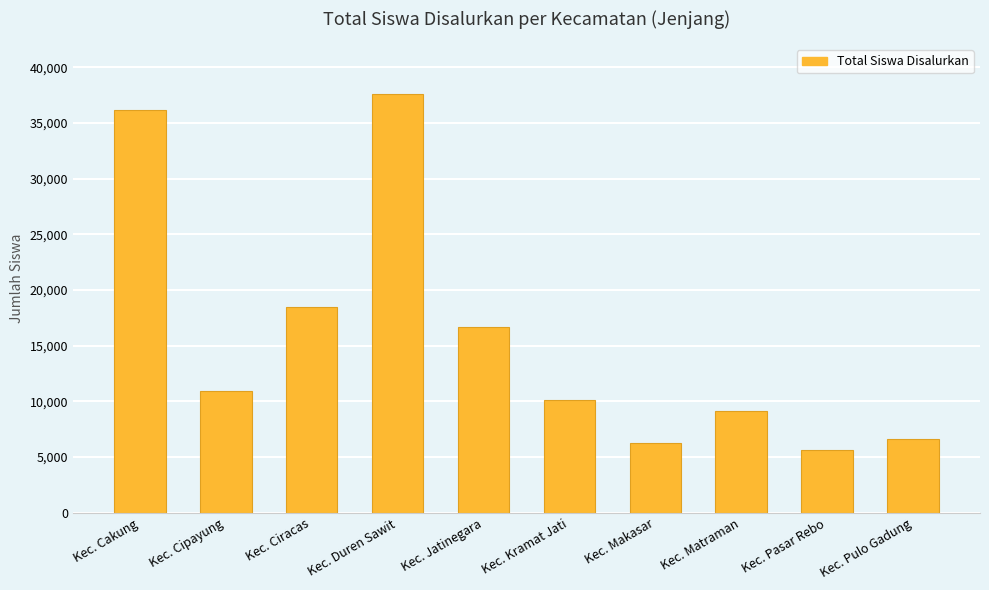

The value at Kec. Ciracas is 18461. True or false?

True